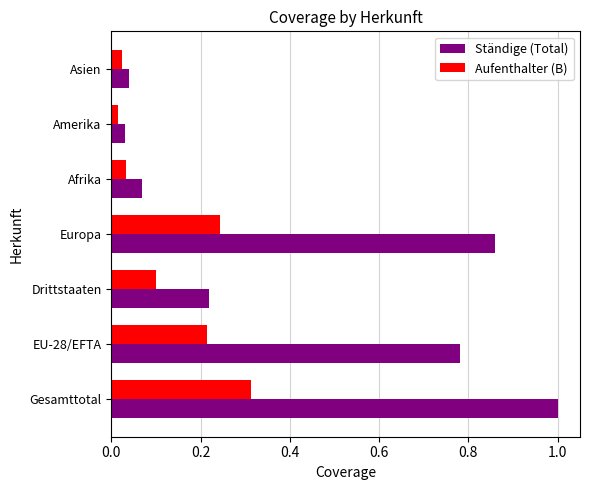

The Aufenthalter (B) series shows 0.1 at Drittstaaten. True or false?

True